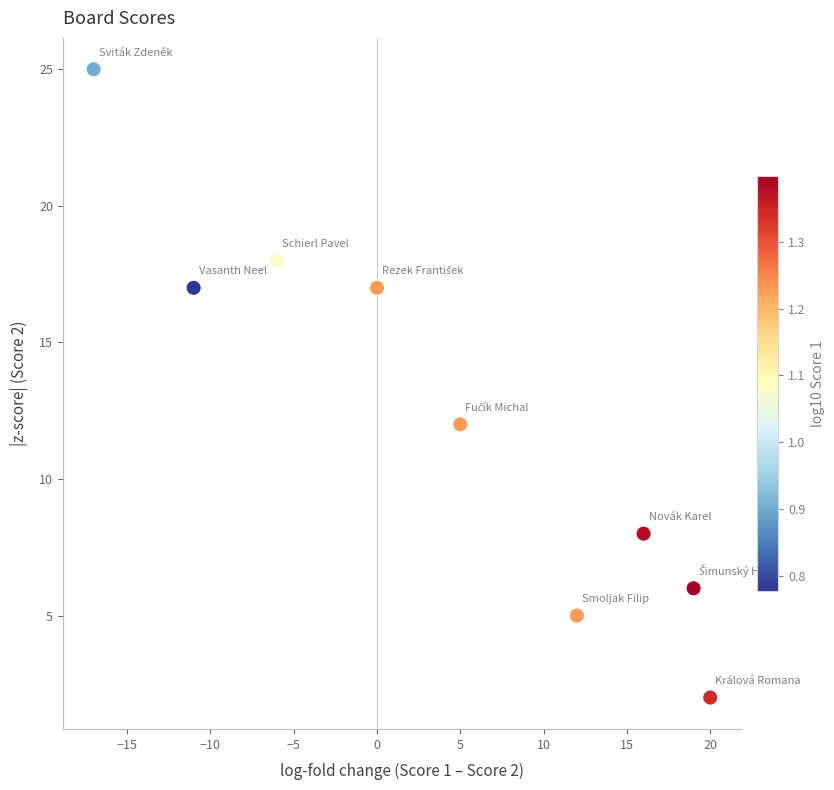

What is the average X value?

4